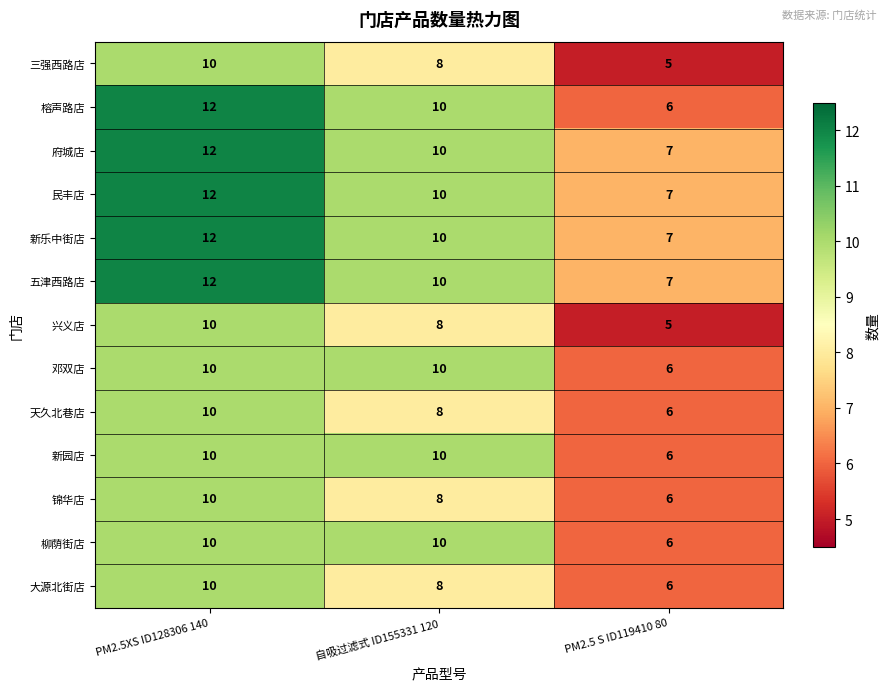

What is the lowest value of the 兴义店 series?

5